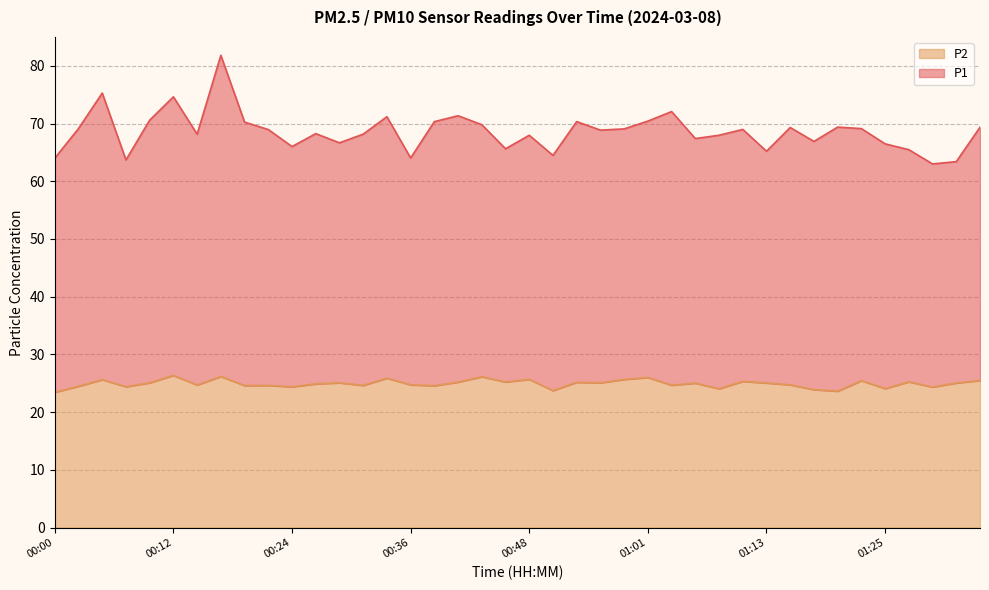

True or false: P2 and P1 cross at least once.

False